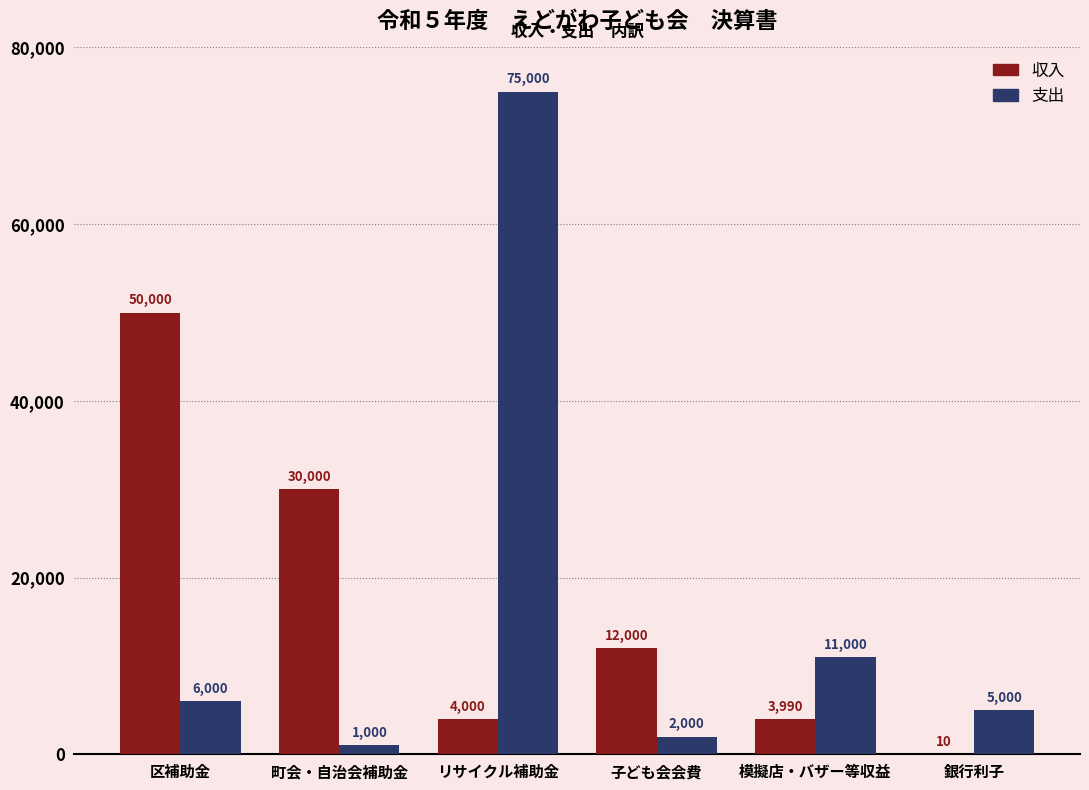

Count the number of categories in the chart.

6